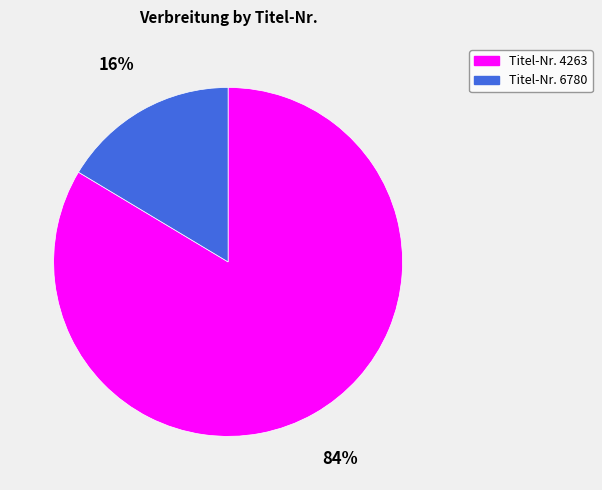

How many segments does this pie chart have?

2